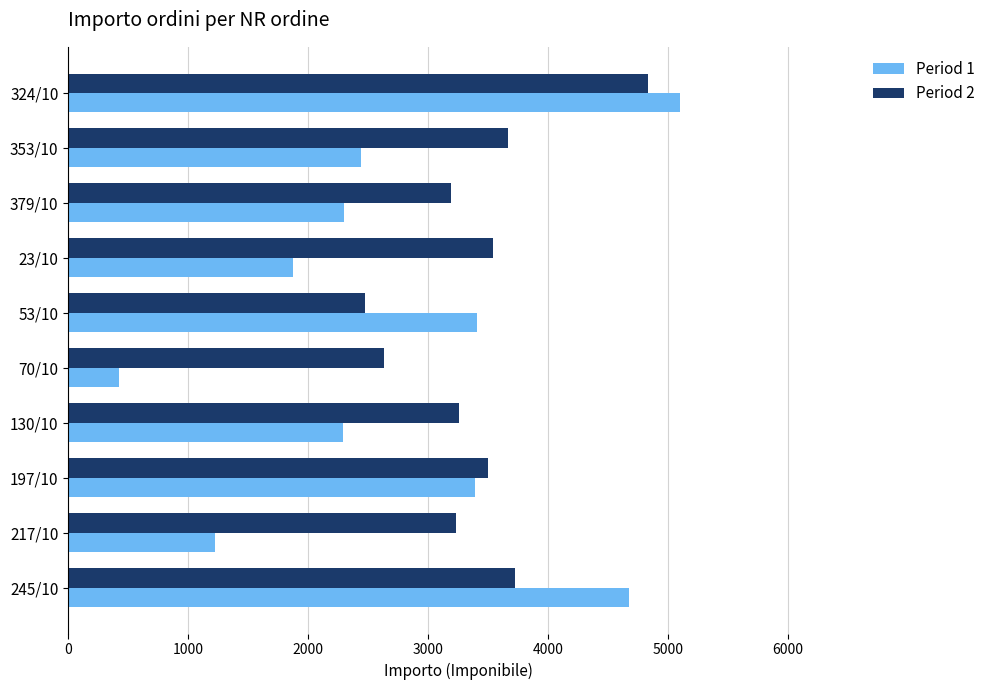

At which category does the chart reach its minimum across all series?

70/10